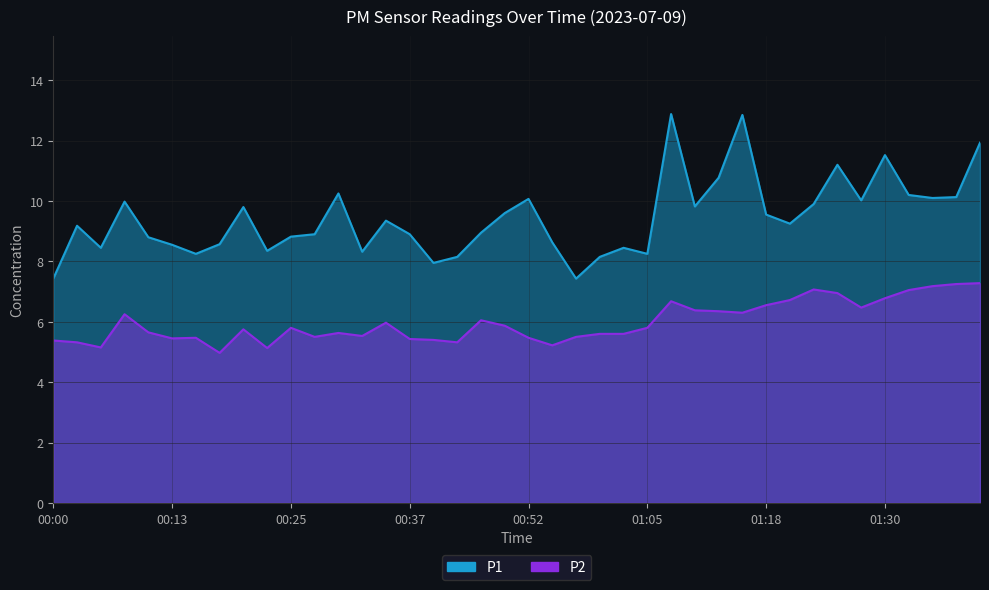

How many series are shown in this chart?

2